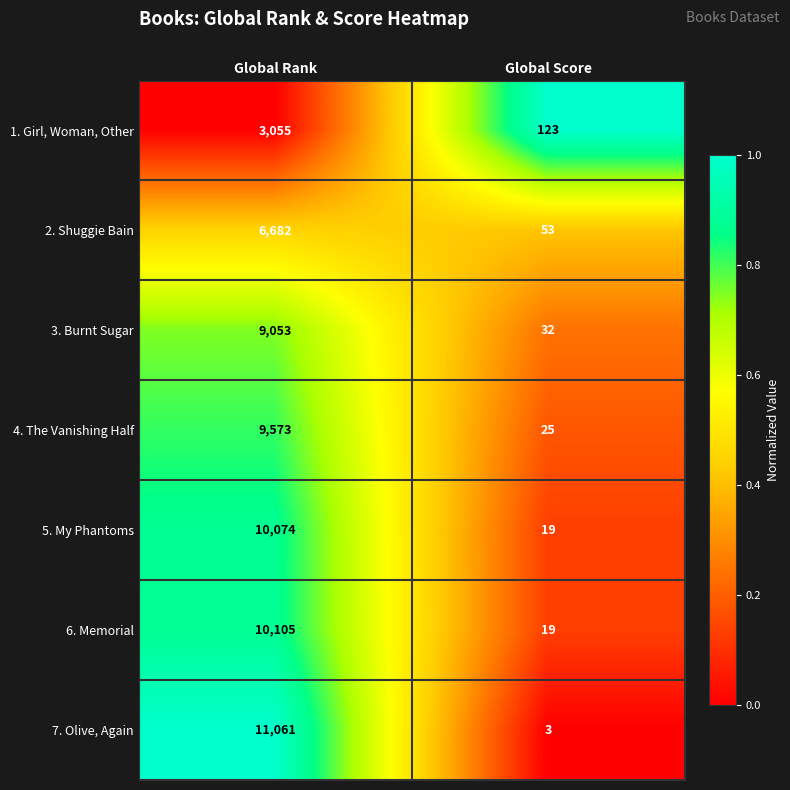

How many distinct data groups are displayed?

7